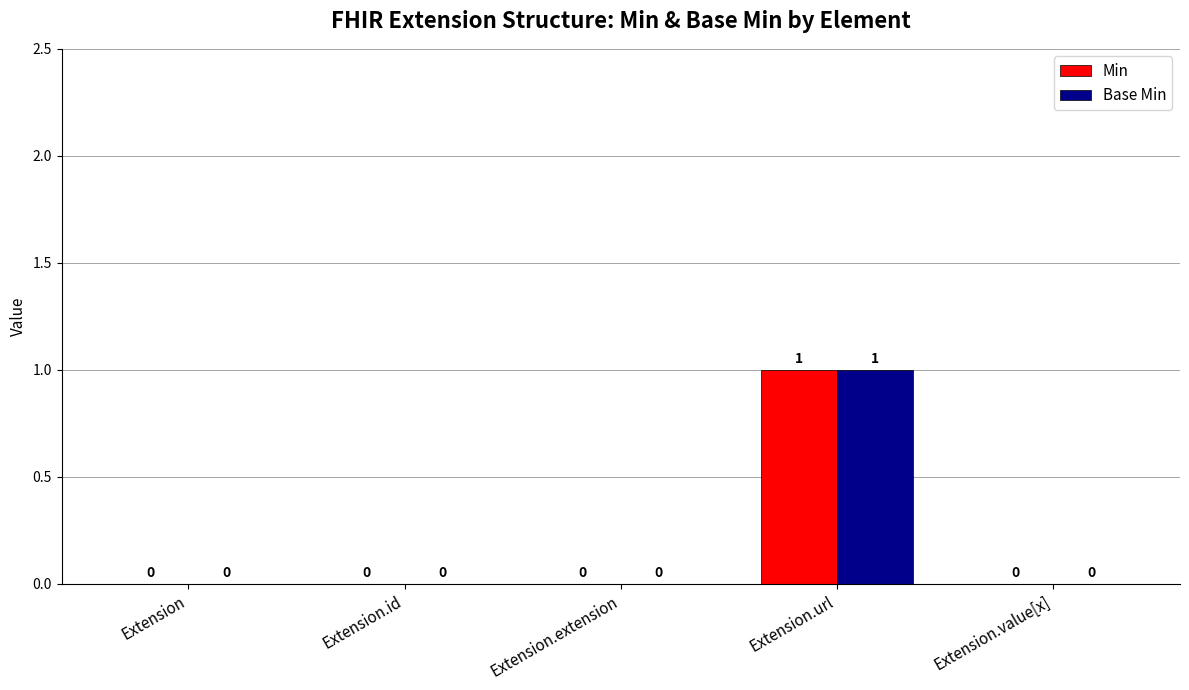

How many Min values are between 0 and 1?

5